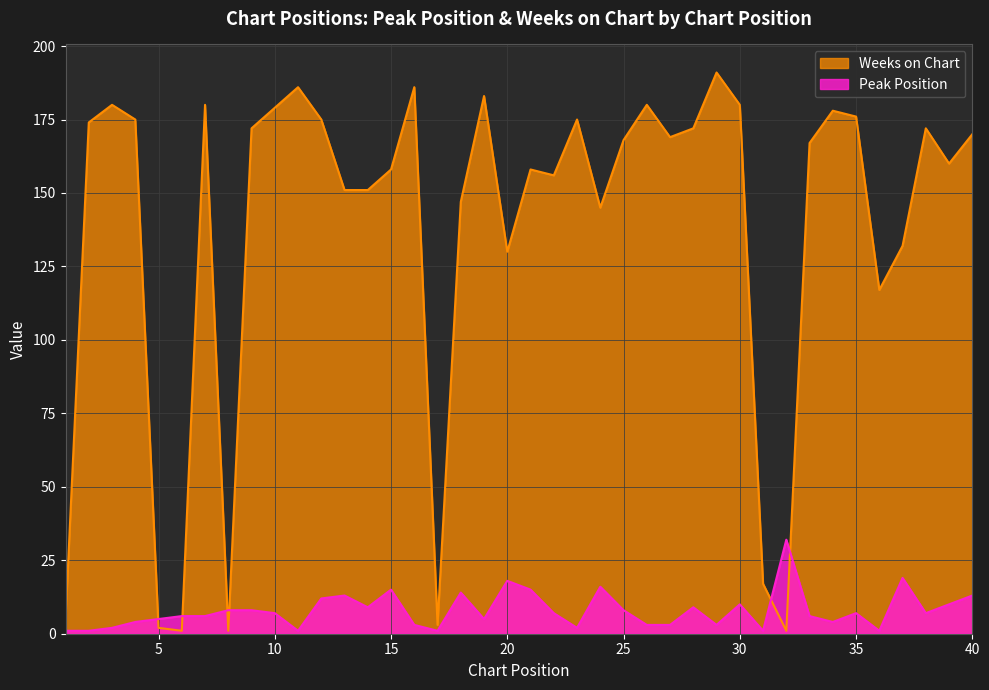

The Peak Position series shows 3 at 26. True or false?

True